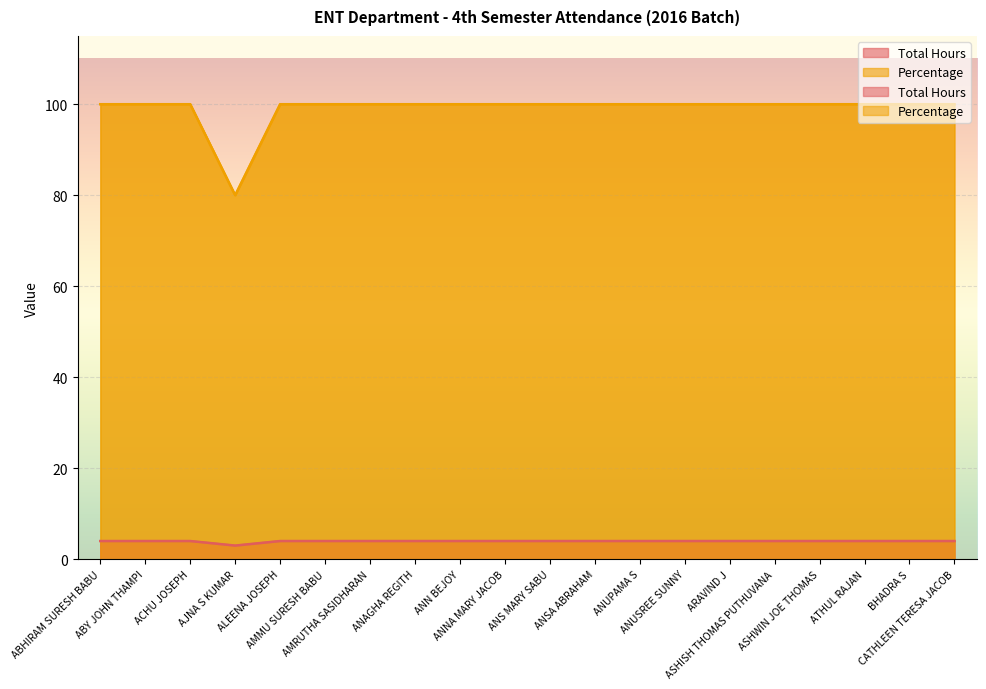

At how many categories does at least one series exceed 44?

20